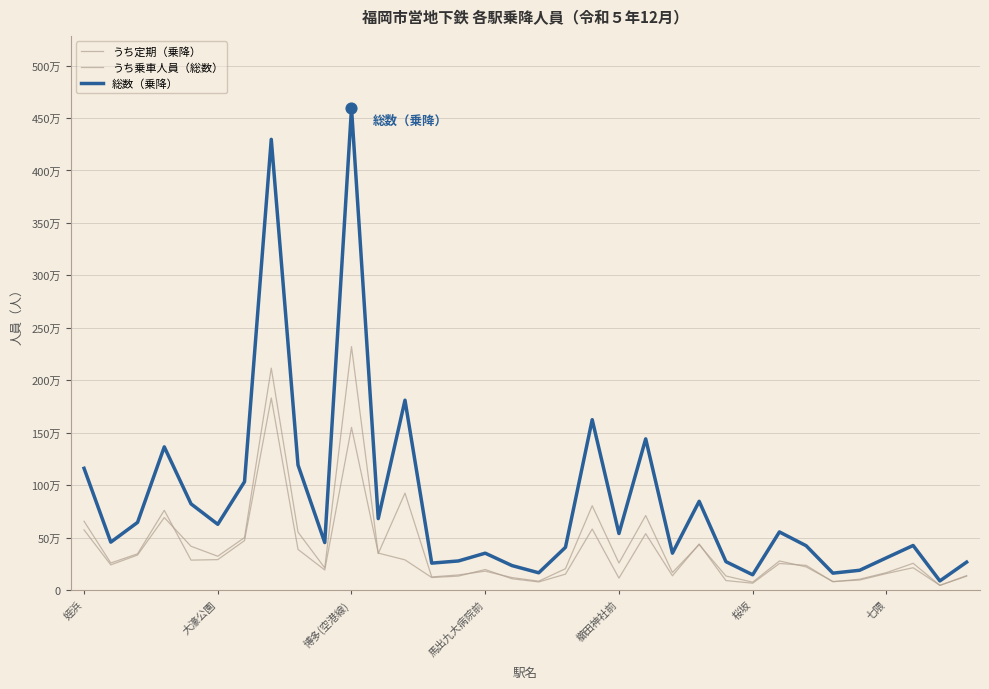

Does the chart have visible grid lines?

Yes